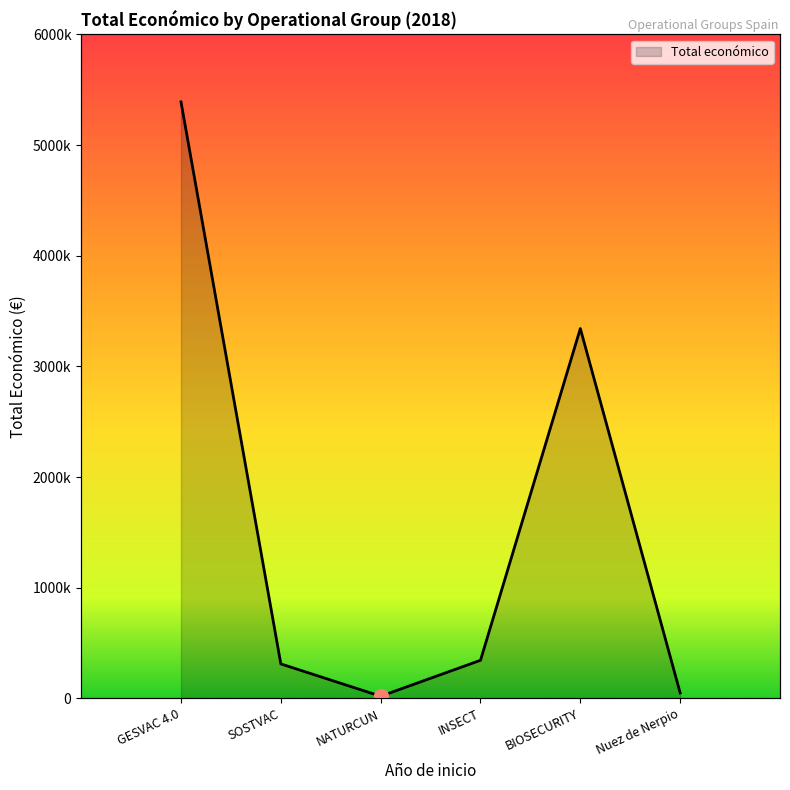

Rank the categories by value from lowest to highest.

NATURCUN, Nuez de Nerpio, SOSTVAC, INSECT, BIOSECURITY, GESVAC 4.0